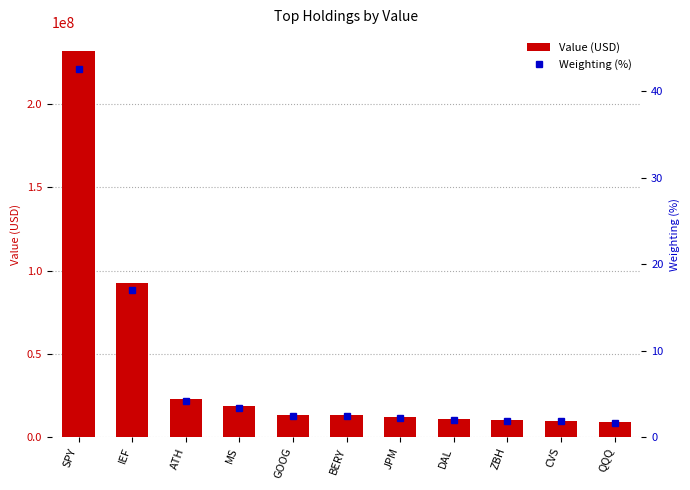

Which series has the largest range (max minus min)?

Value (USD)